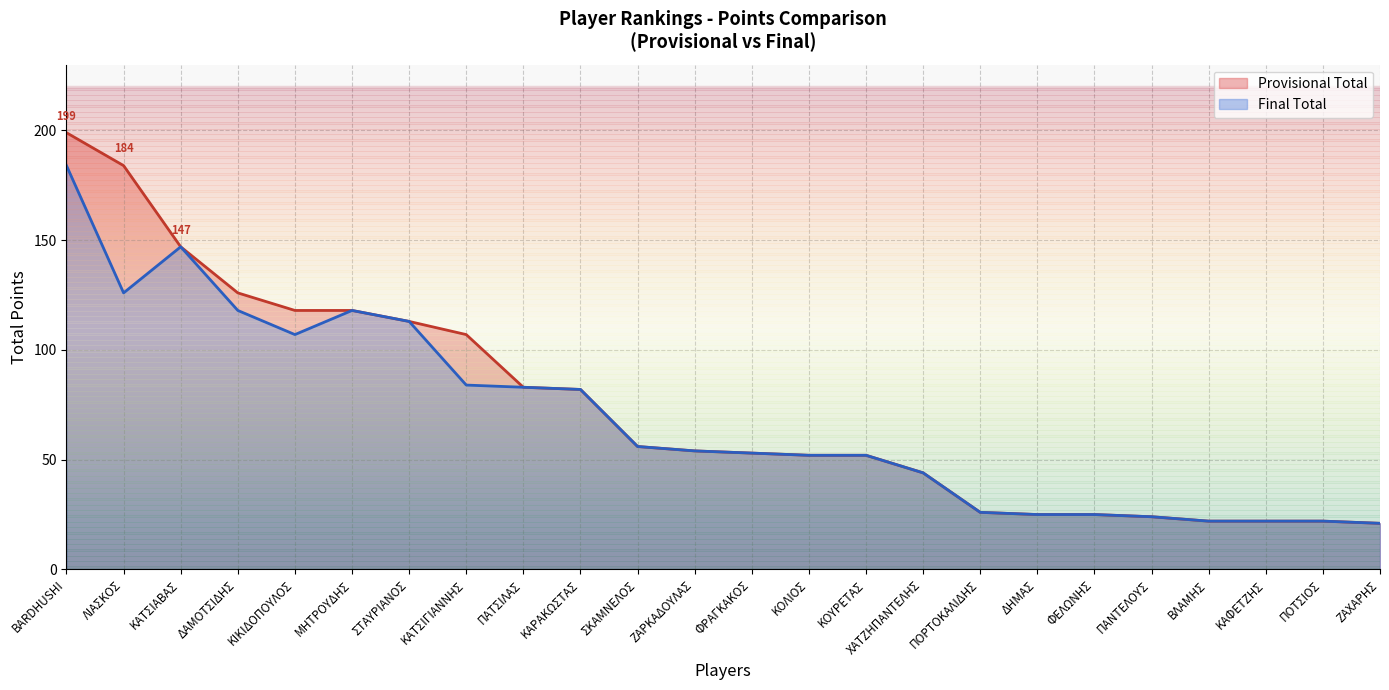

How many lines are shown in the chart?

2